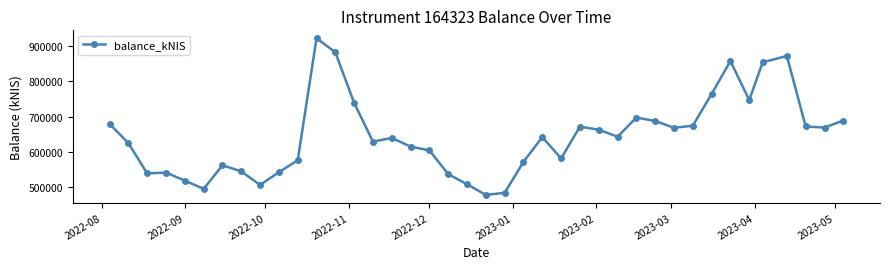

What is the maximum value shown in the chart?

922791.9